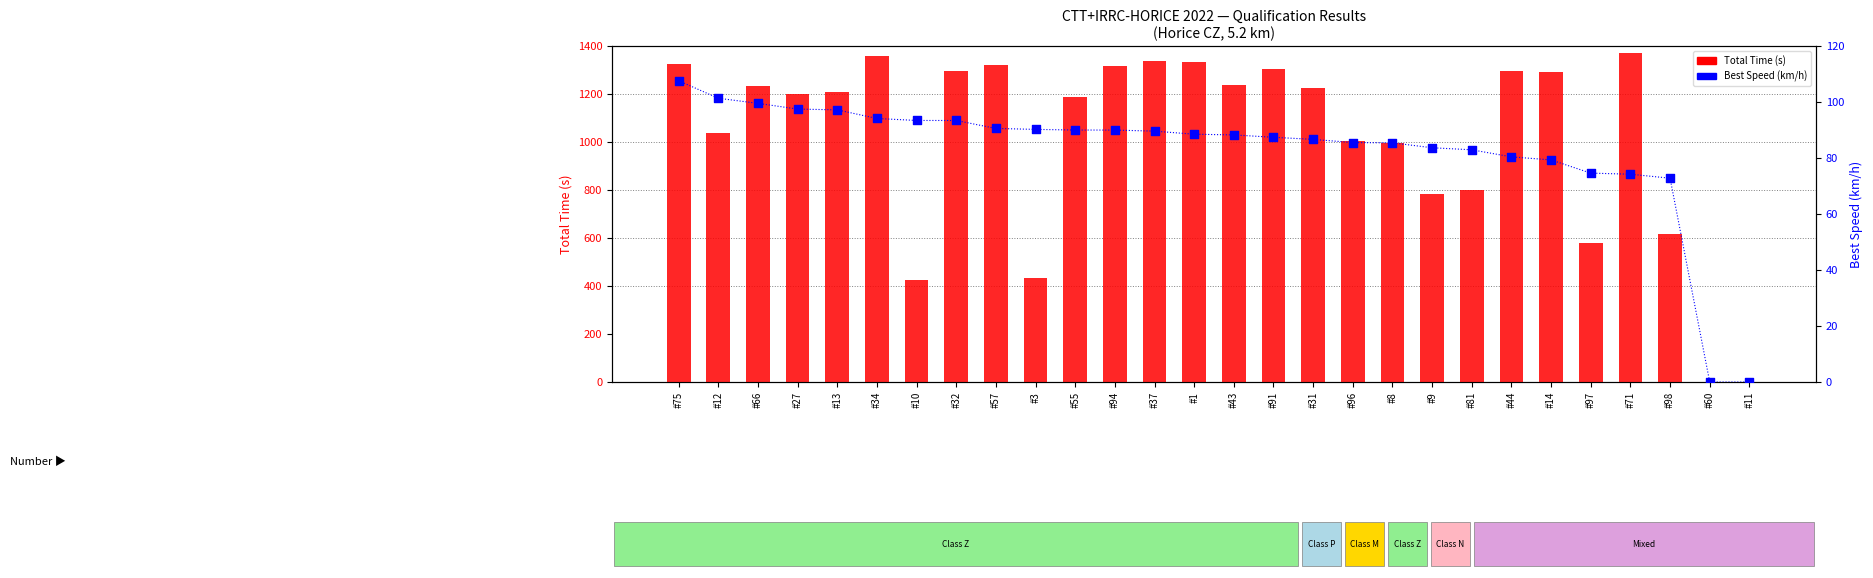

At how many categories does at least one series exceed 1005?

18